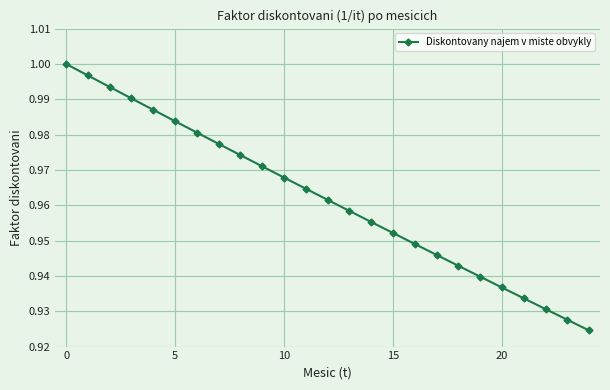

True or false: the data has more than 2 interior local peaks.

False